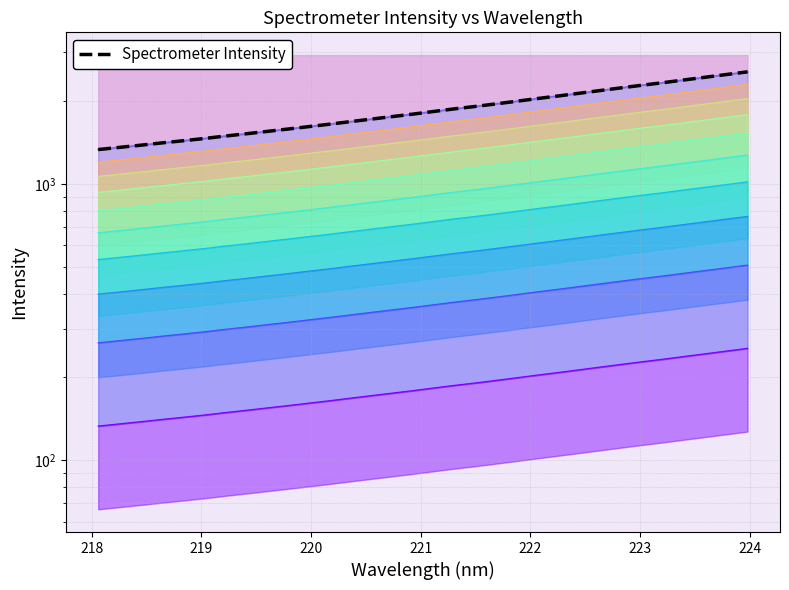

The chart shows a value of 2572.4 at 220.7354. True or false?

False